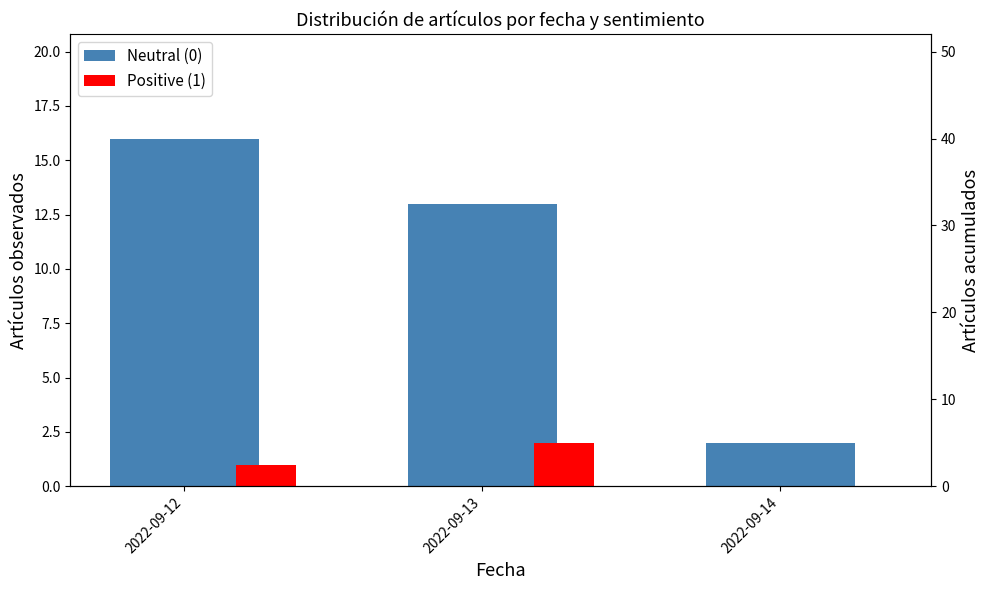

How many values in the Neutral (0) series exceed 13?

1